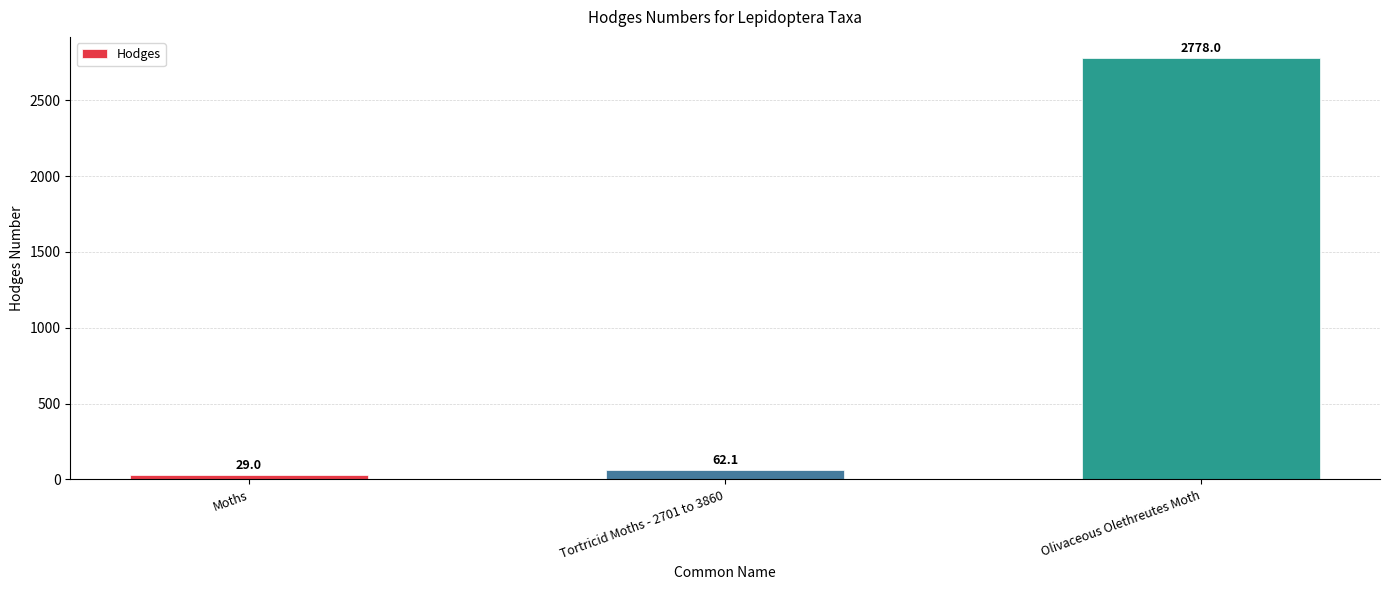

List the labels in order of value, largest first.

Olivaceous Olethreutes Moth, Tortricid Moths - 2701 to 3860, Moths